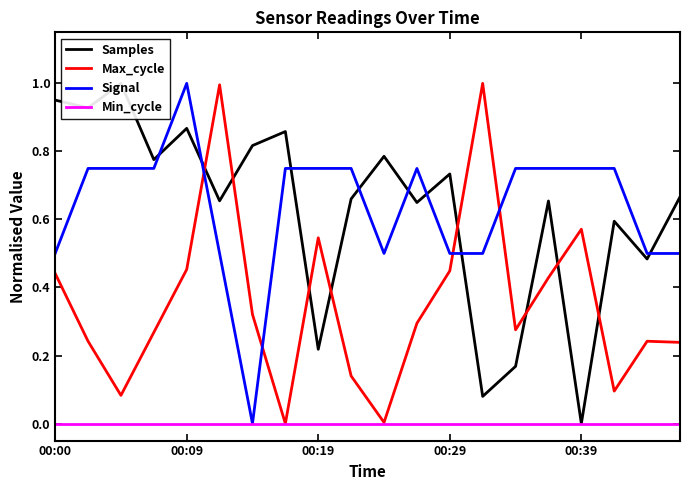

How many positive values does the Max_cycle series have?

19